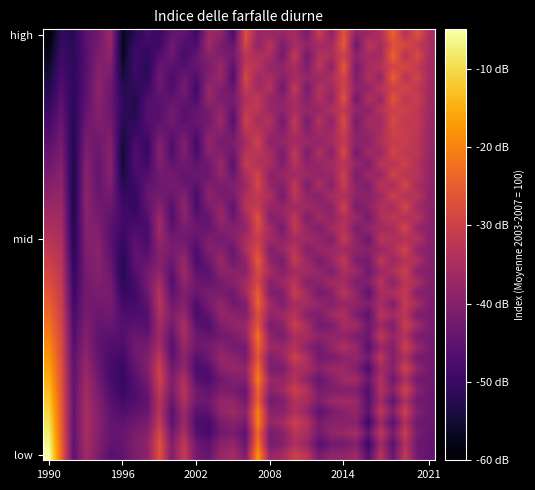

Which label corresponds to the smallest value in the chart?

1990